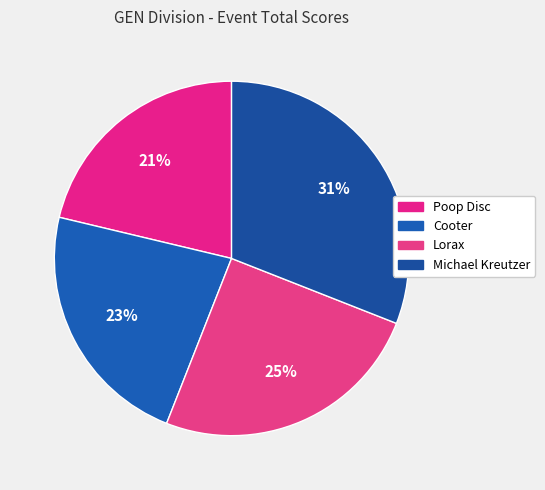

Does Poop Disc account for over 50% of the chart?

No